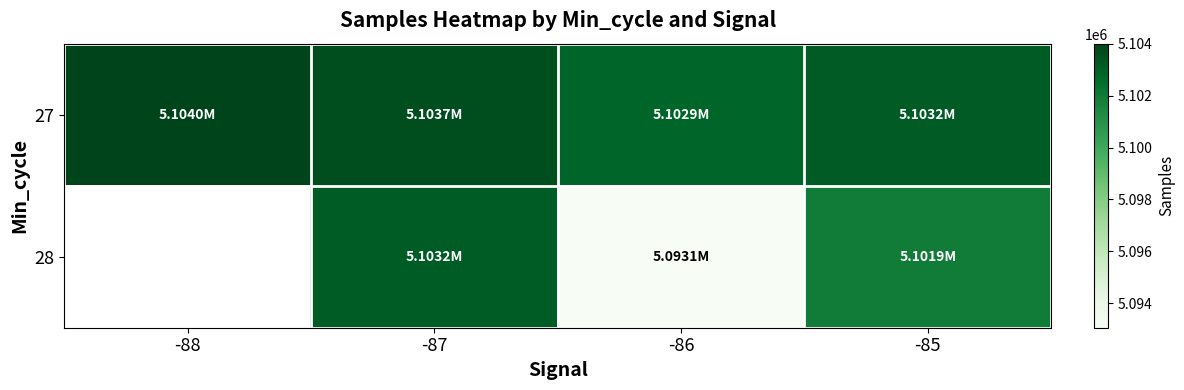

Which series has the largest total across all categories?

27